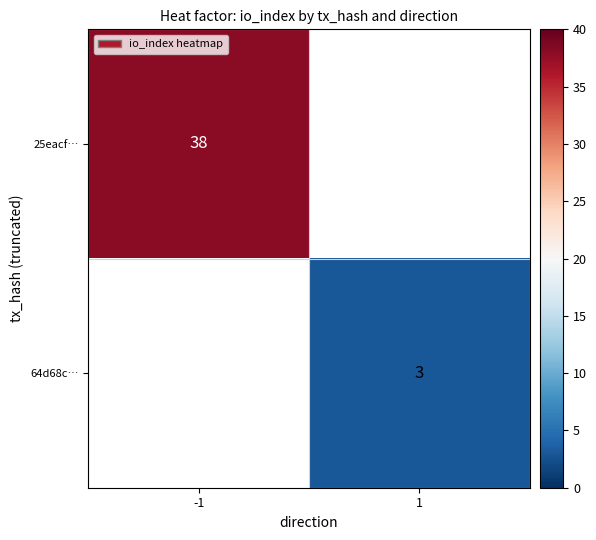

True or false: 25eacf… has a value of 54 at -1.

False